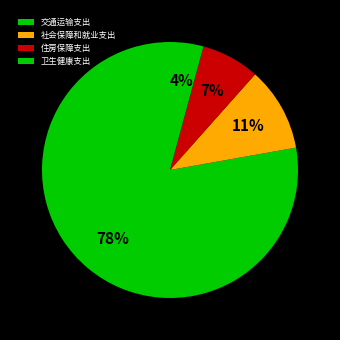

To the nearest percent, what percentage of the pie is 卫生健康支出?

4%